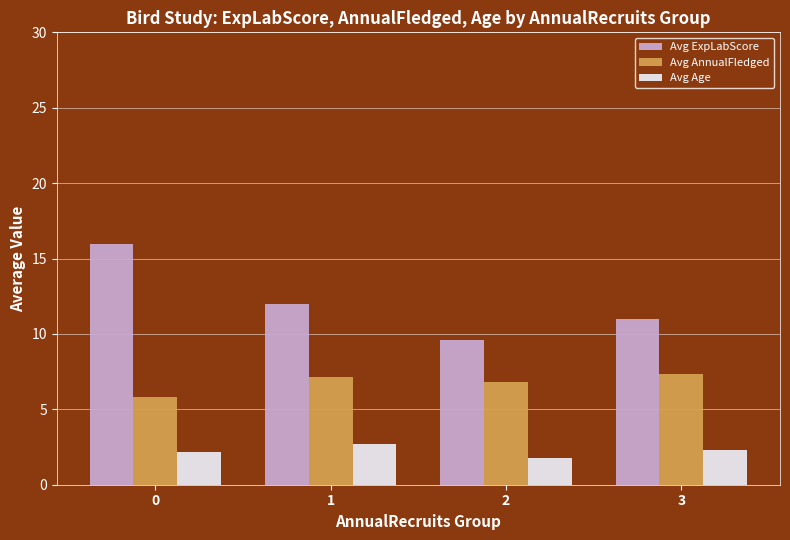

Are the bars grouped side by side (vs. stacked)?

Yes